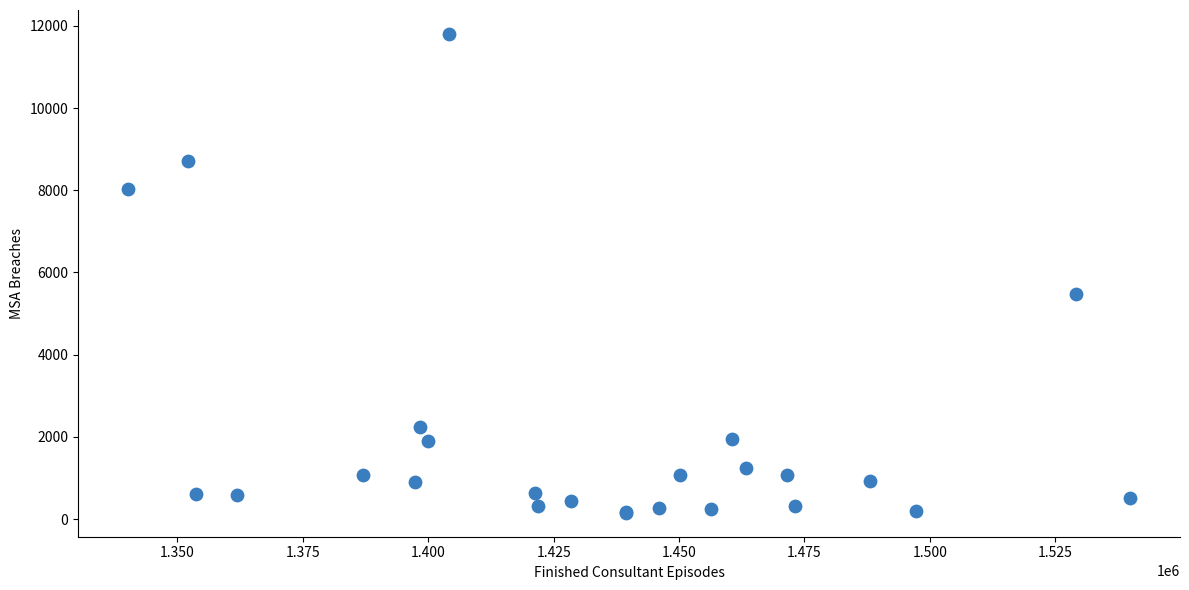

What Y value in the scatter plot is closest to 5977?

5466